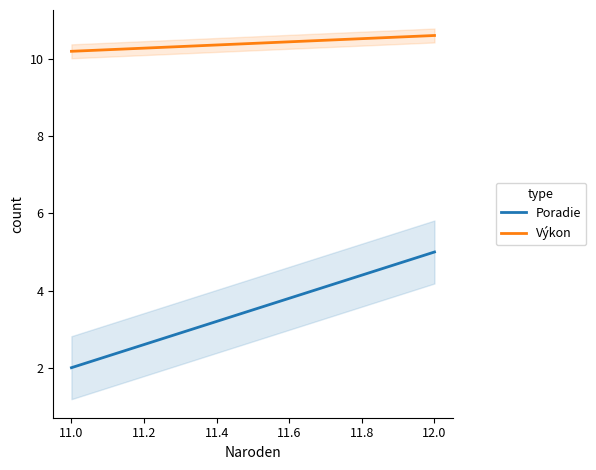

Rank the series by their maximum value, from highest to lowest.

Výkon, Poradie